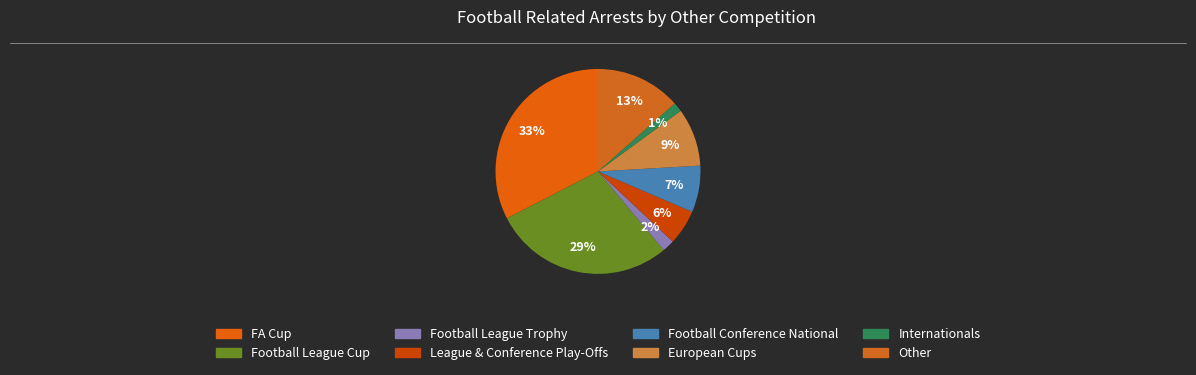

Is there a majority slice in this chart?

No